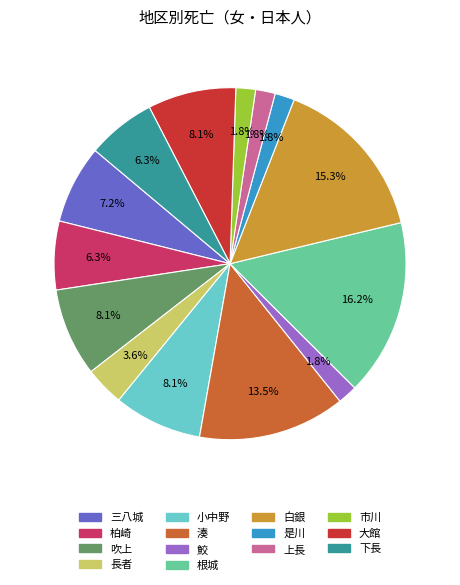

Which has a higher value, 根城 or 市川?

根城